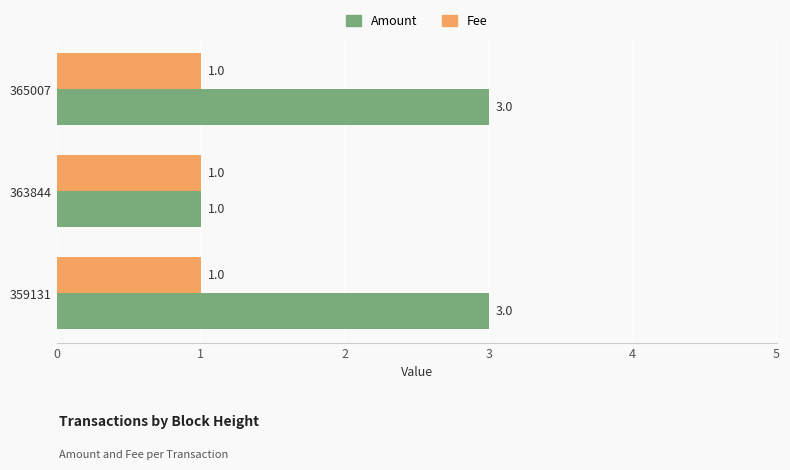

The Fee series shows 1 at 365007. True or false?

True